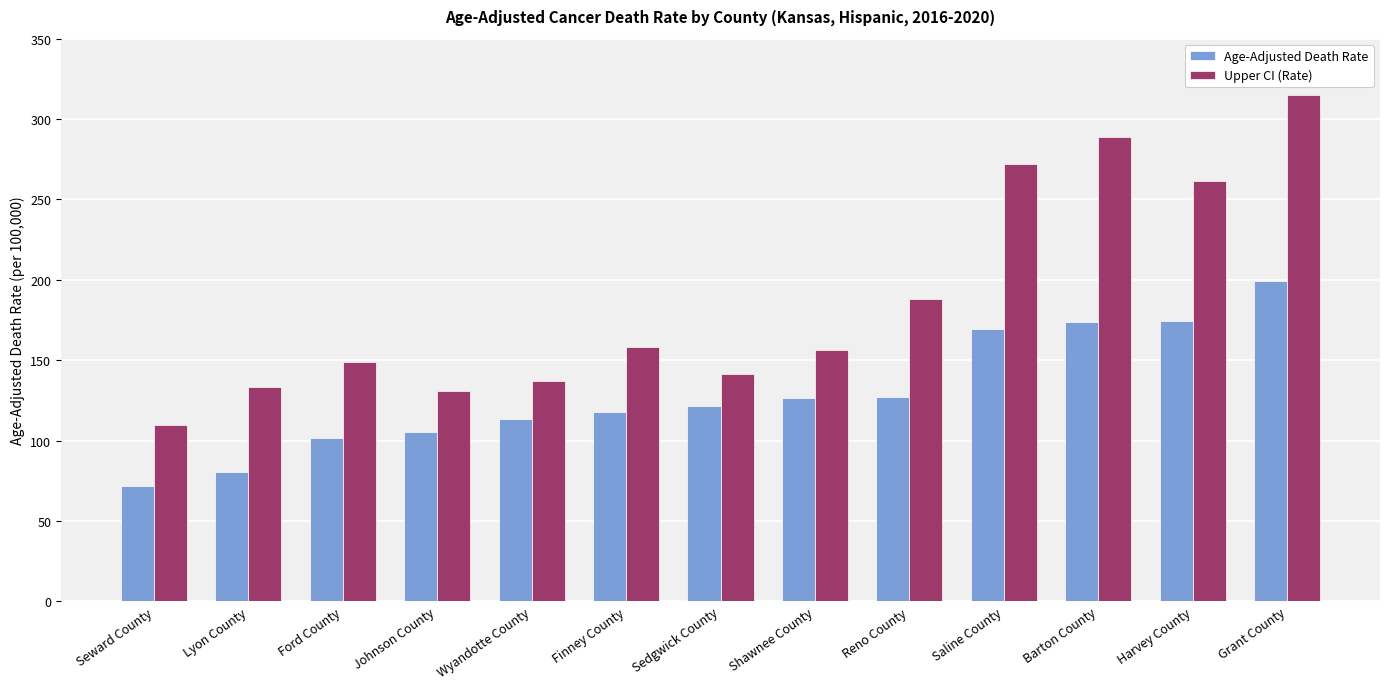

What is the value of the Upper CI (Rate) bar at the 10th from the left?

272.1